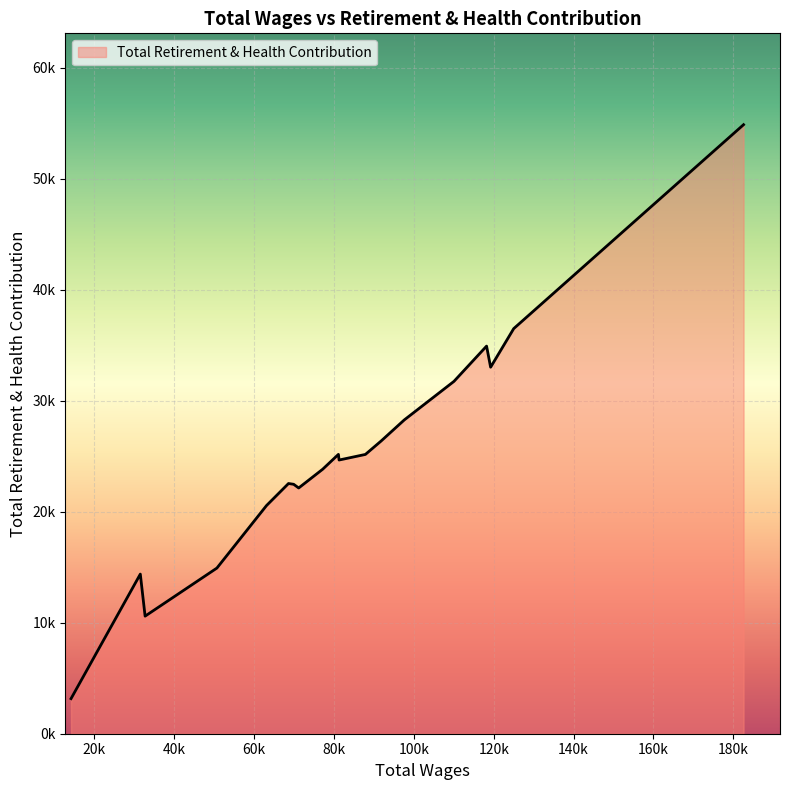

Does the chart have visible grid lines?

Yes